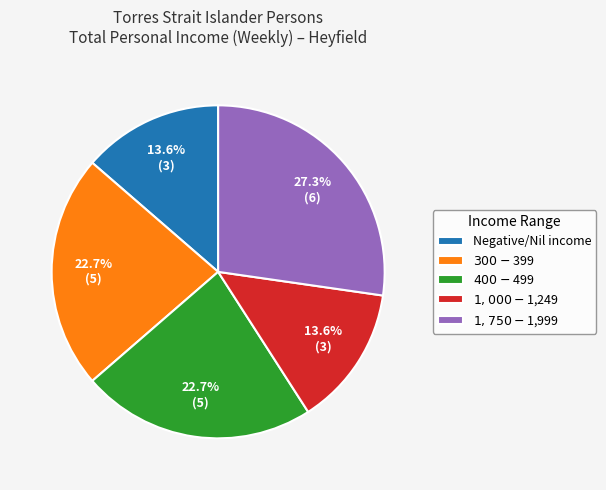

To the nearest percent, what is the combined percentage of $300-$399 and $1,750-$1,999?

50%